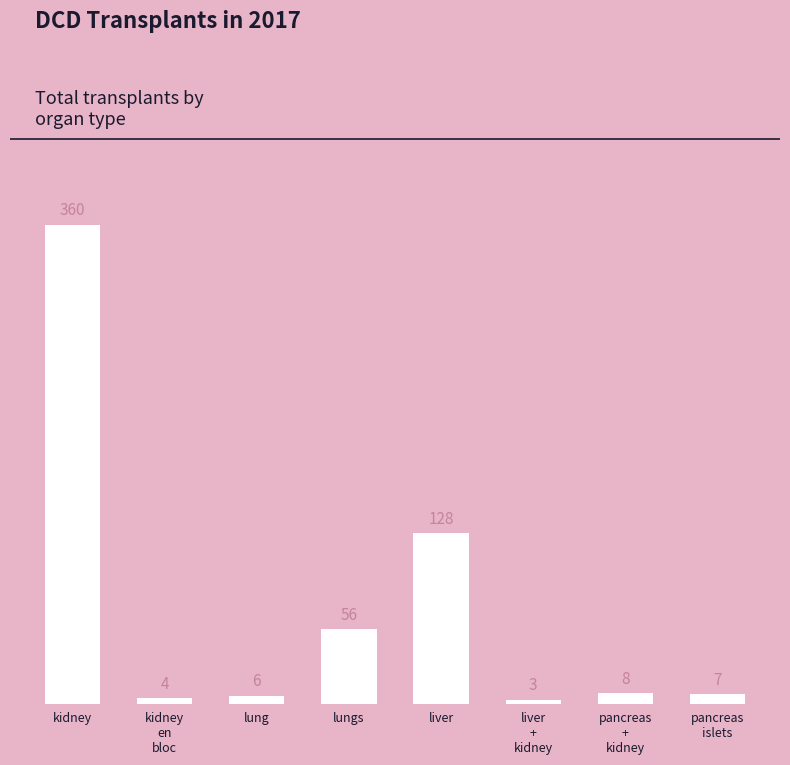

List the labels in order of value, smallest first.

liver
+
kidney, kidney
en
bloc, lung, pancreas
islets, pancreas
+
kidney, lungs, liver, kidney